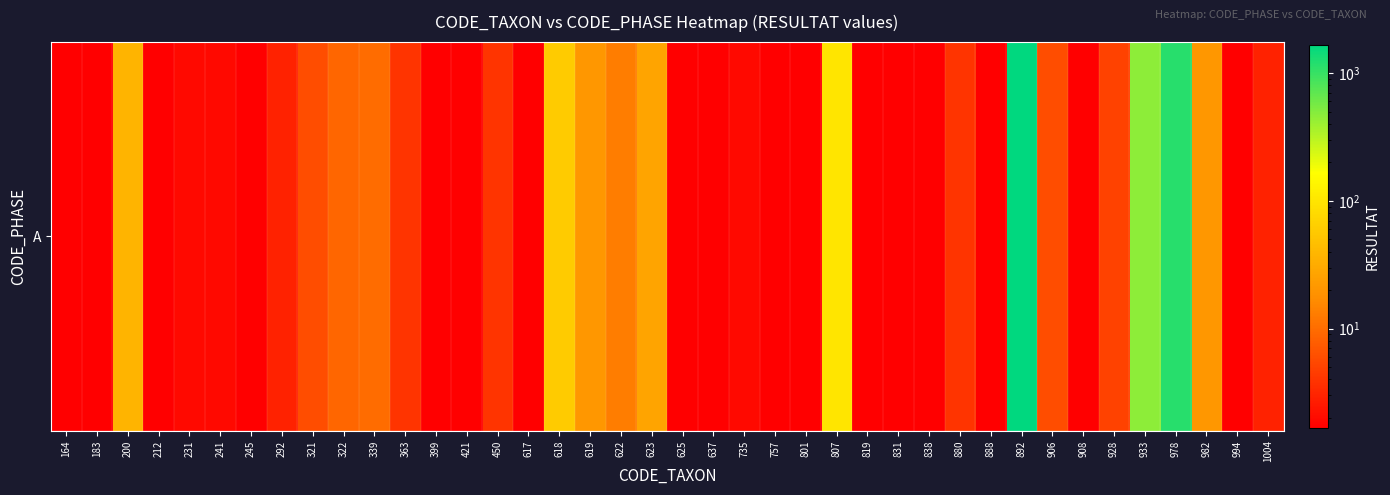

True or false: the data shows 0.0 at 625.

False